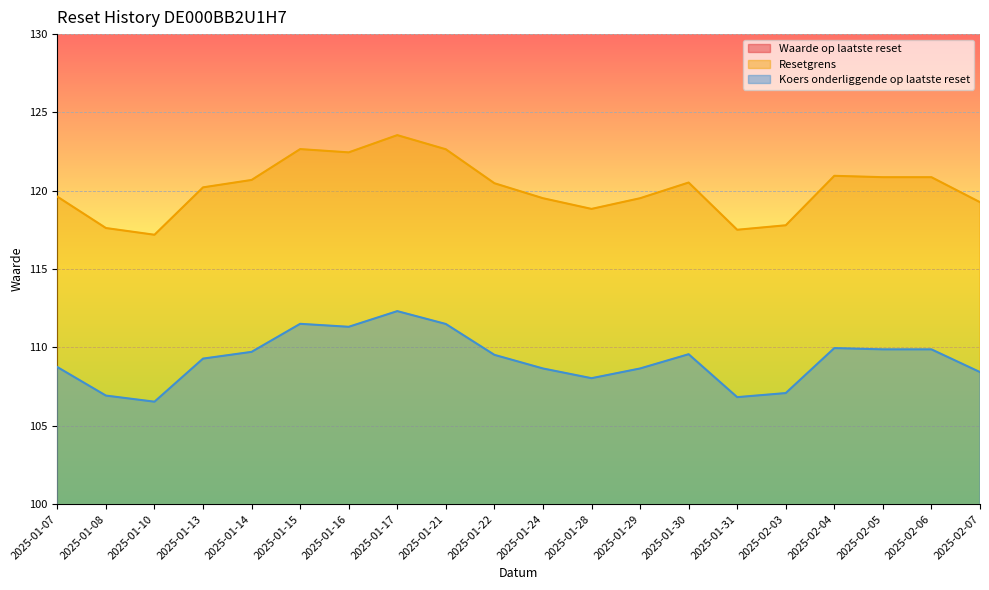

True or false: Resetgrens and Koers onderliggende op laatste reset cross at least once.

False